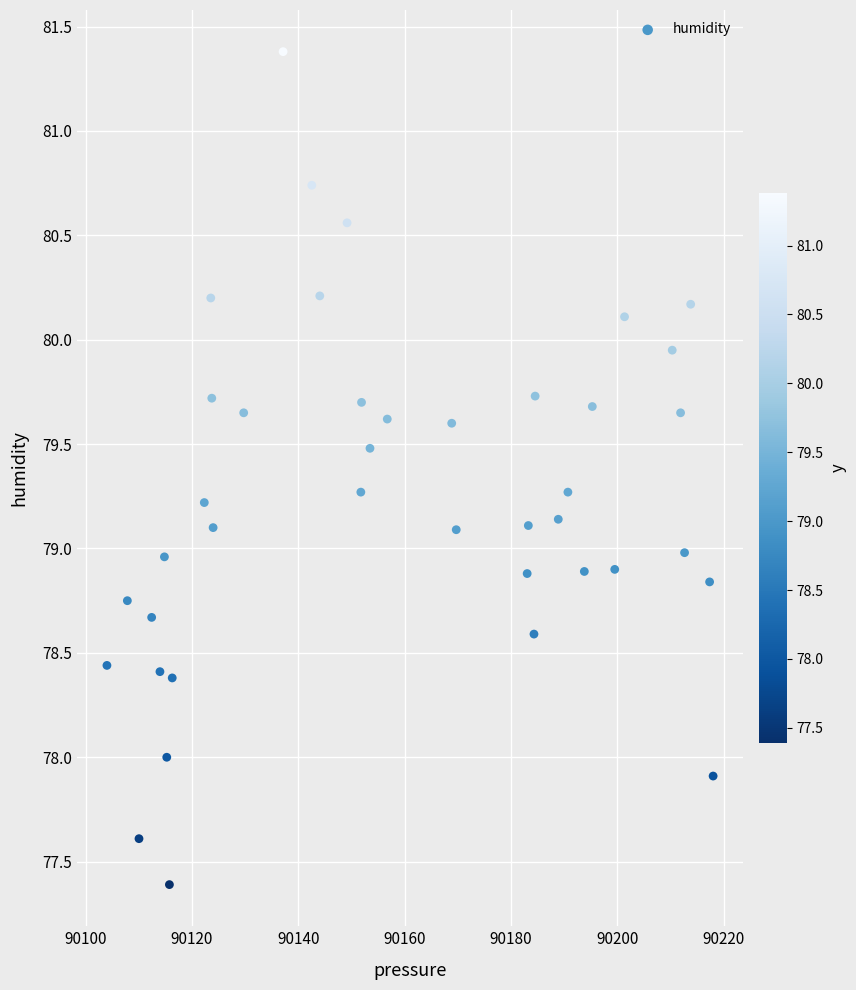

What is the range of Y values (max minus min)?

4.0